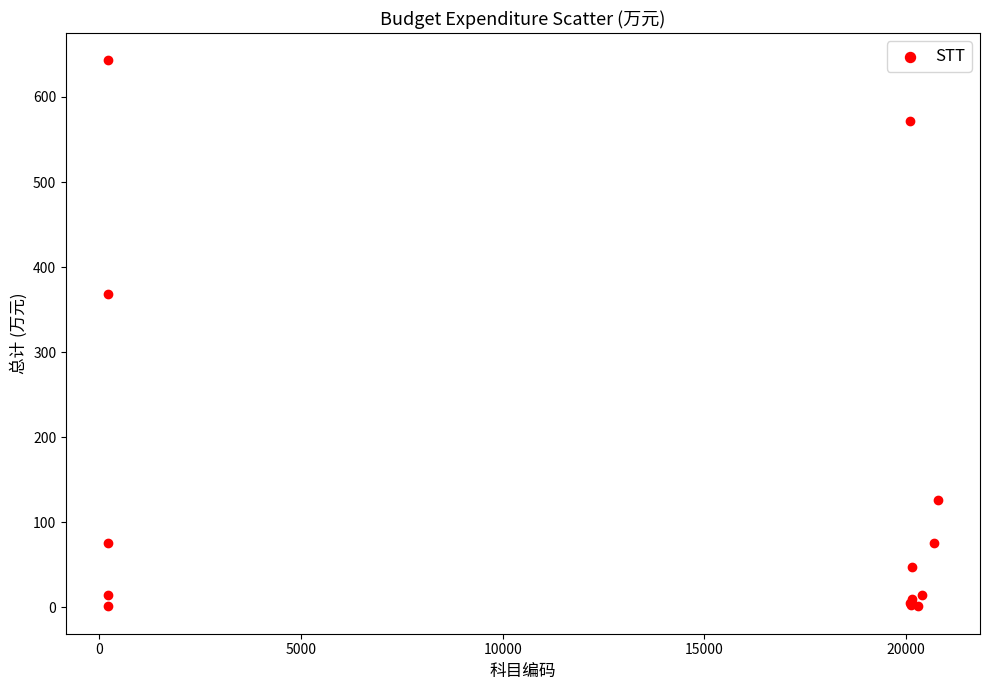

What Y value in the scatter plot is closest to 322?

368.3